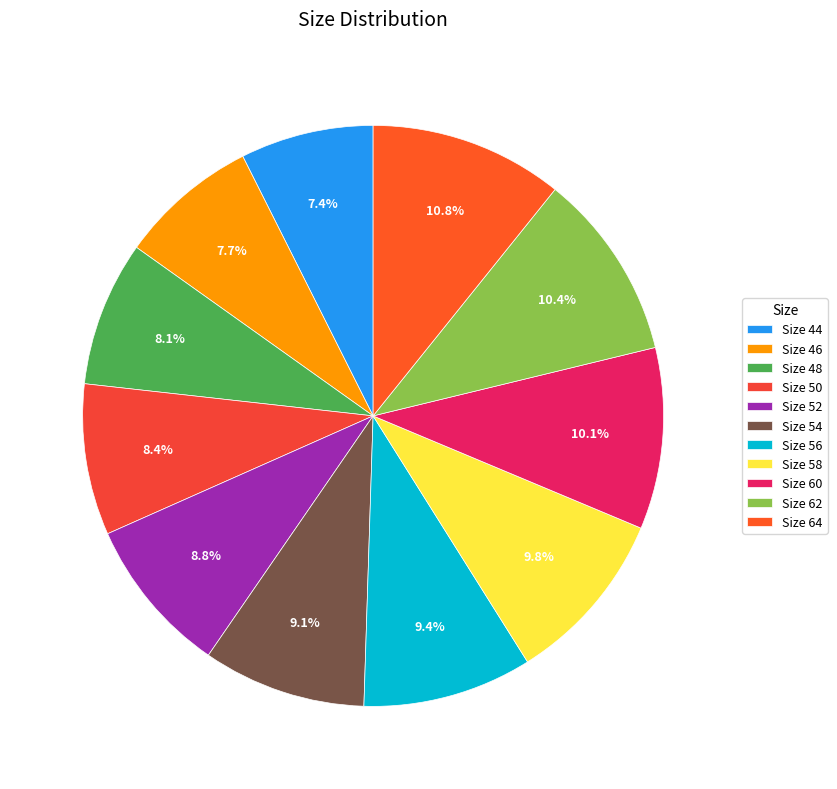

Does any single category account for the majority?

No